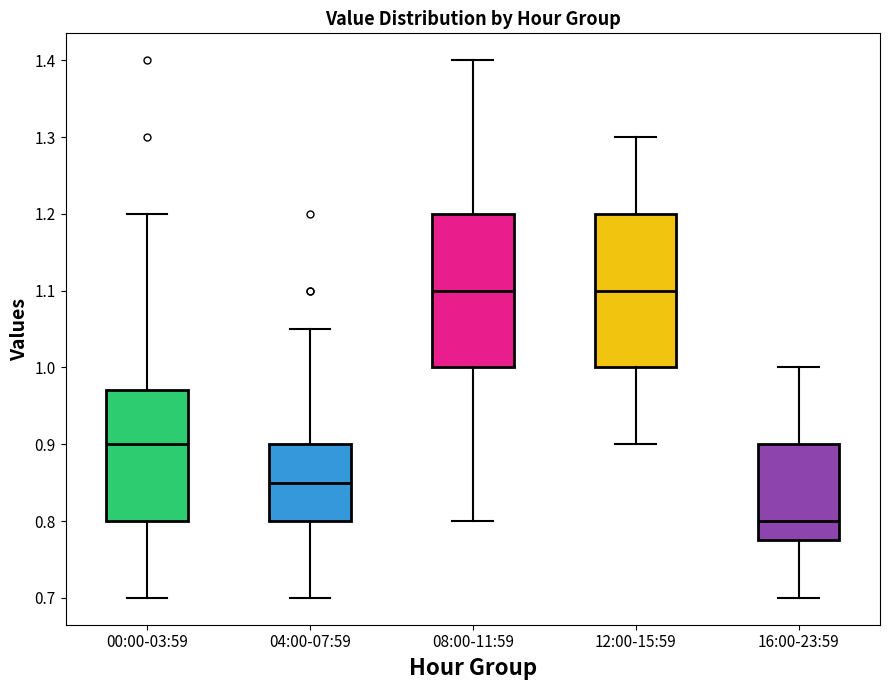

Reading left to right, transcribe this box plot: for each box, give where its median line is, the range the box spans, and where its two whiskers end, as read against the y-axis. The values are not printed on the chart, so give them approximately, as read against the axis.

00:00-03:59: median 0.90, box 0.80 to 0.97, whiskers 0.70 to 1.20
04:00-07:59: median 0.85, box 0.80 to 0.90, whiskers 0.70 to 1.05
08:00-11:59: median 1.10, box 1.00 to 1.20, whiskers 0.80 to 1.40
12:00-15:59: median 1.10, box 1.00 to 1.20, whiskers 0.90 to 1.30
16:00-23:59: median 0.80, box 0.78 to 0.90, whiskers 0.70 to 1.00